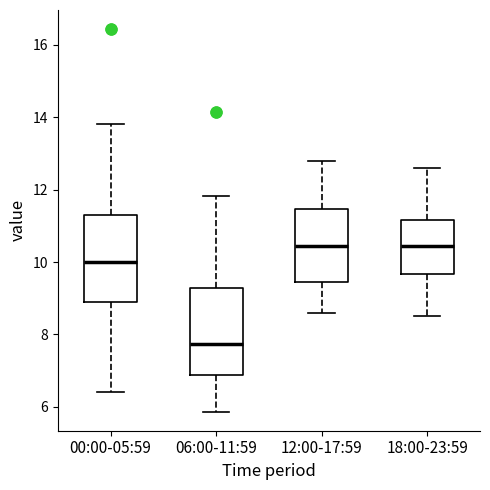

Reading left to right, transcribe this box plot: for each box, give where its median line is, the range the box spans, and where its two whiskers end, as read against the y-axis. The values are not printed on the chart, so give them approximately, as read against the axis.

00:00-05:59: median 10.0, box 9.0 to 11.4, whiskers 6.4 to 13.8
06:00-11:59: median 7.8, box 6.8 to 9.2, whiskers 5.8 to 11.8
12:00-17:59: median 10.4, box 9.4 to 11.4, whiskers 8.6 to 12.8
18:00-23:59: median 10.4, box 9.6 to 11.2, whiskers 8.6 to 12.6